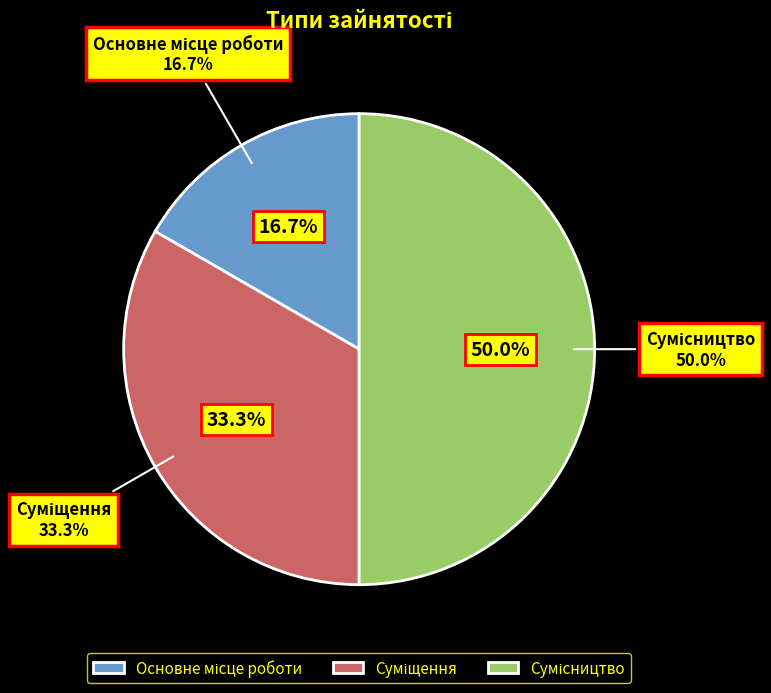

What percentage do Основне місце роботи and Сумісництво together represent?

66.7%